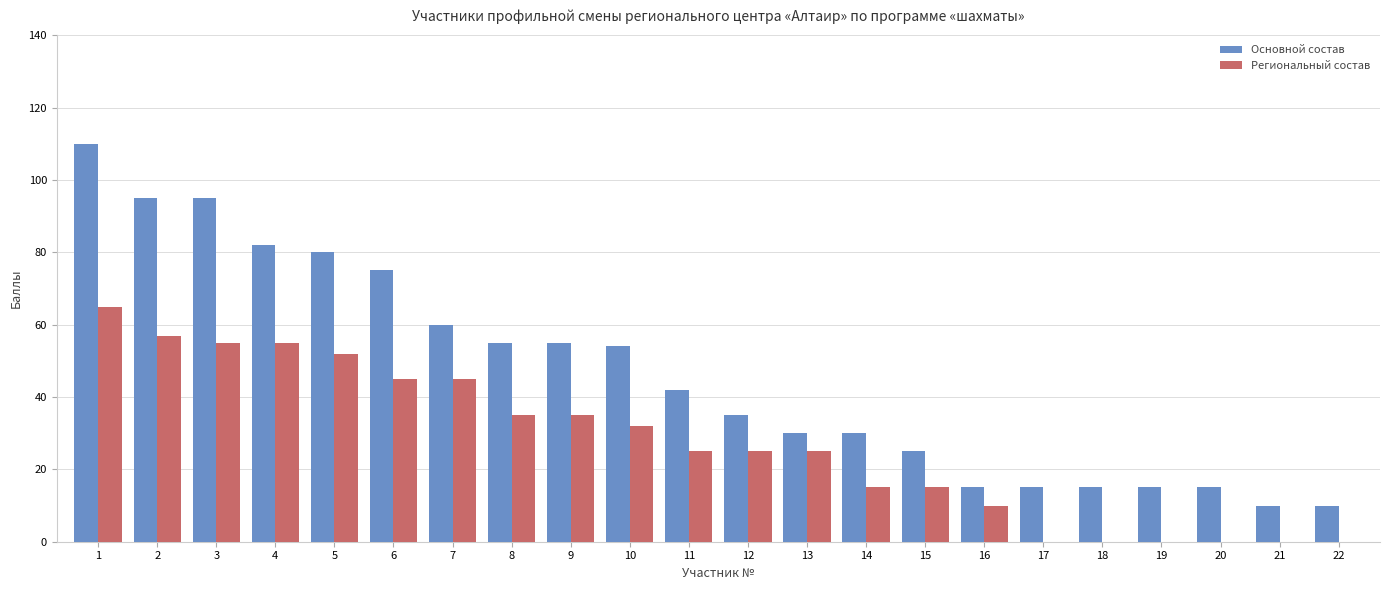

What is the sum of all Основной состав values?

1018